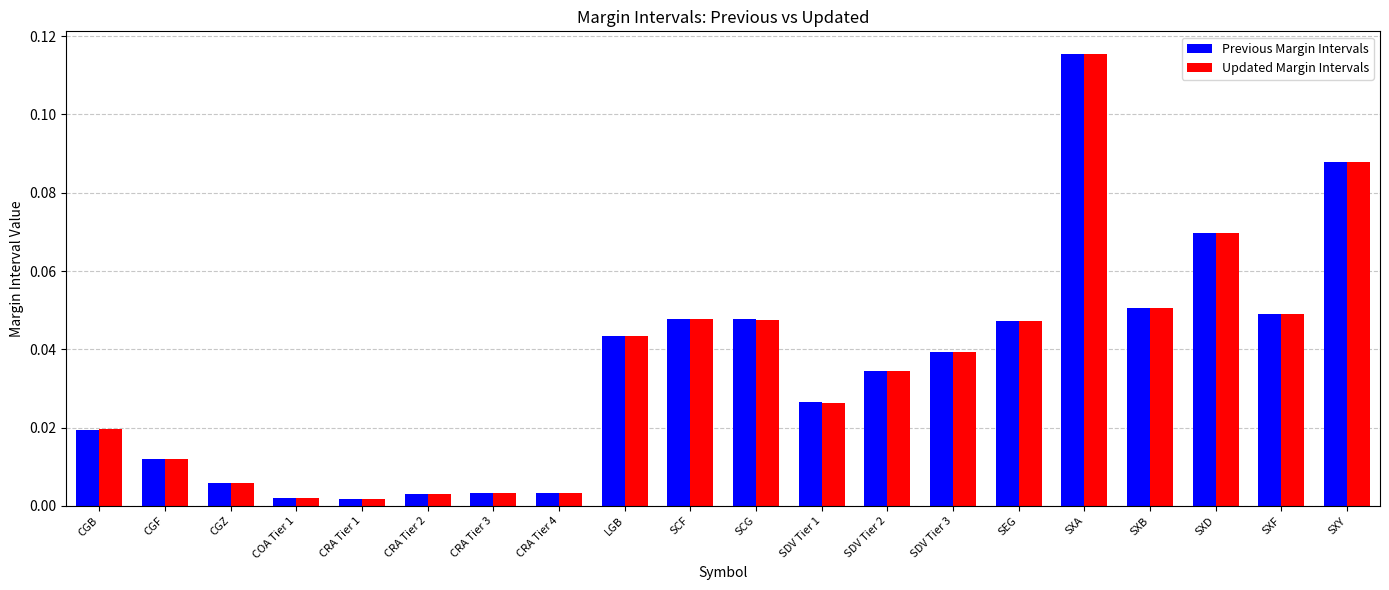

Which category has the highest value in the Updated Margin Intervals series?

SXA